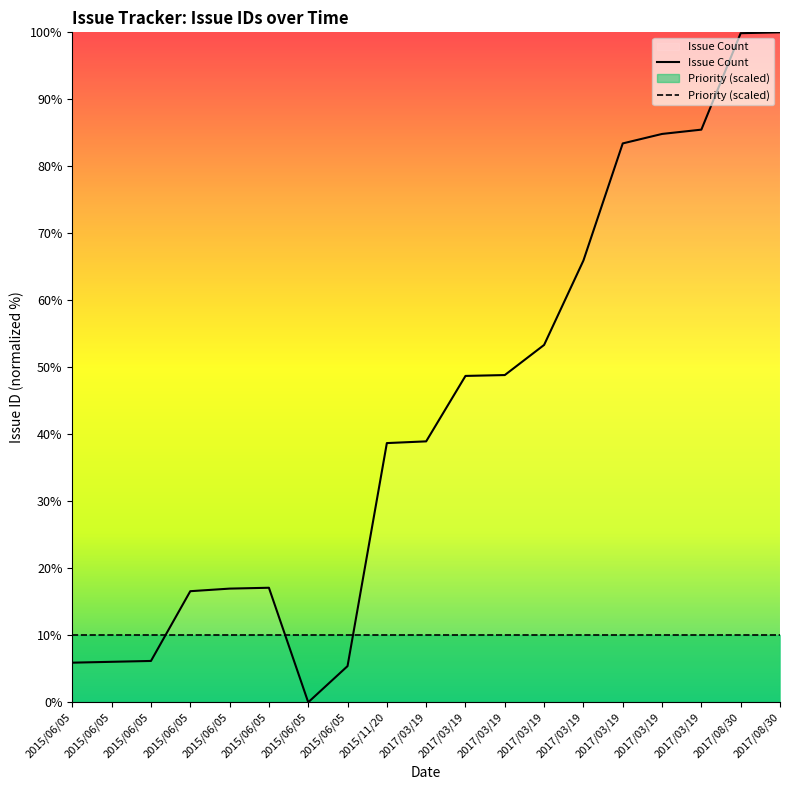

Between 2015/06/05 and 2015/06/05, which series saw the biggest shift?

Issue Count